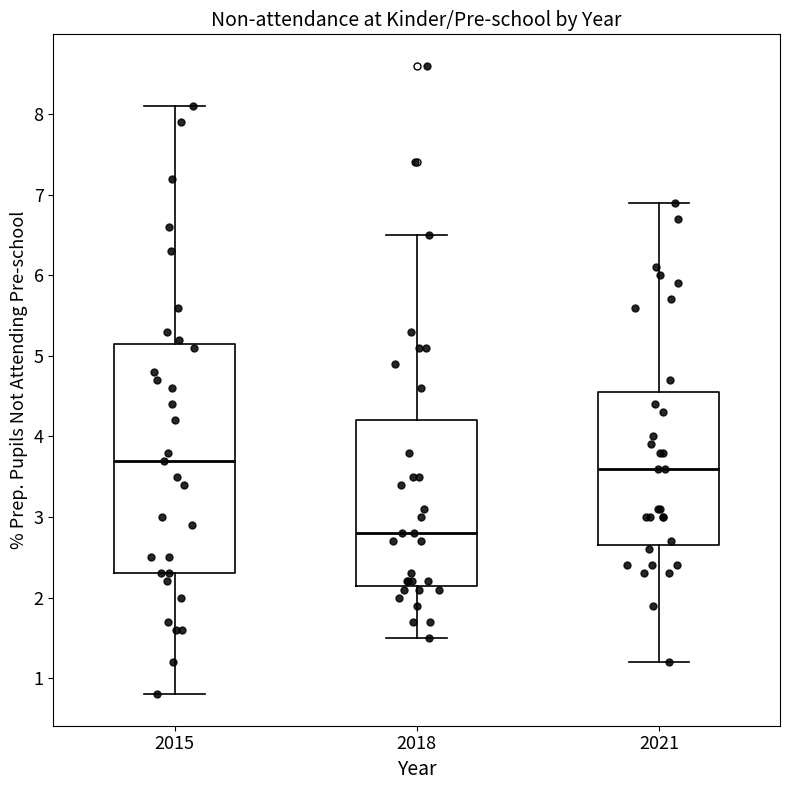

Which box is the tallest, from its lower edge to its upper edge?

2015